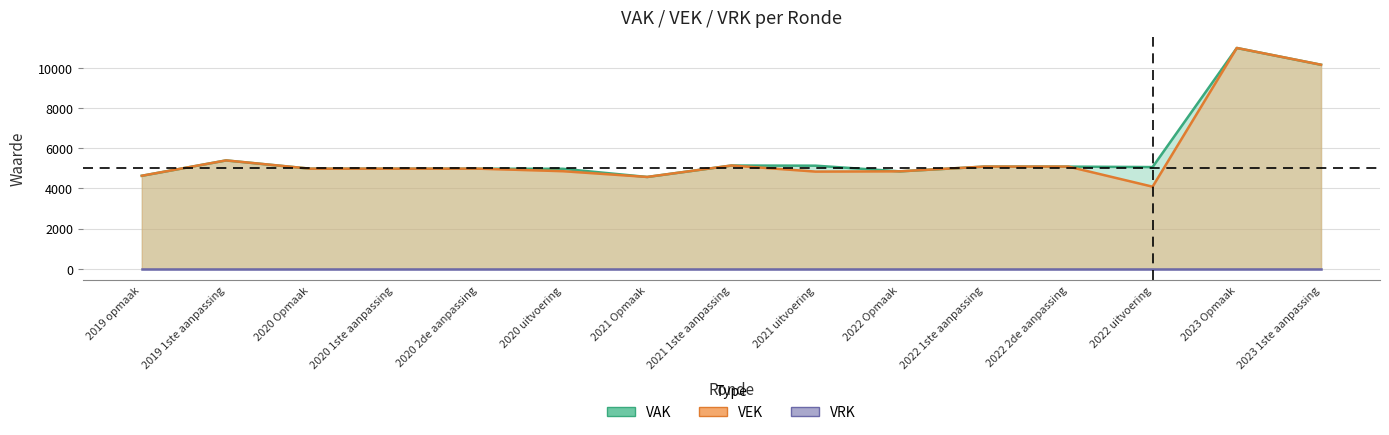

Is the value of VEK at 2022 1ste aanpassing greater than the value of VAK at 2021 Opmaak?

Yes